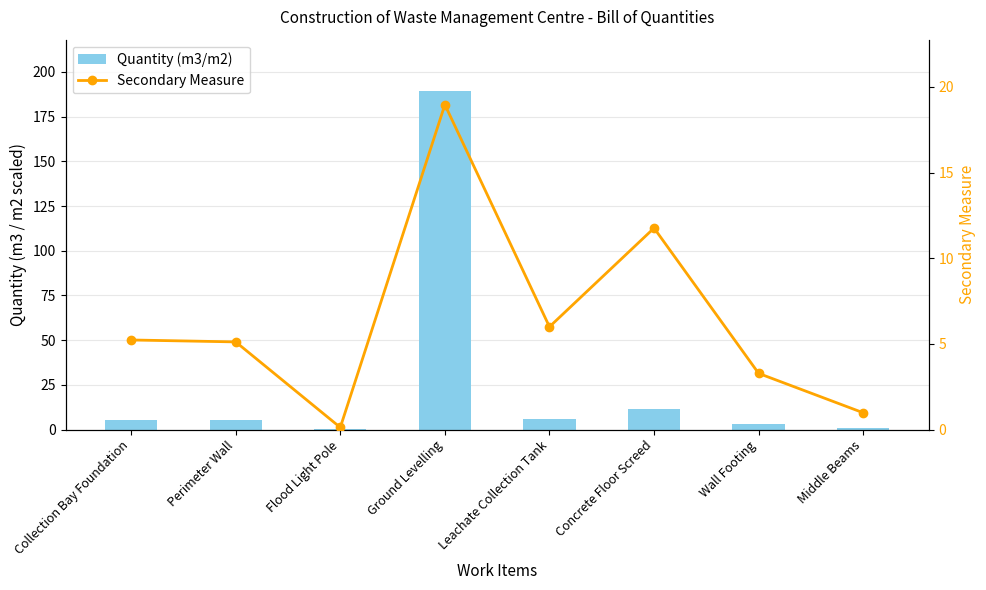

What is the smallest value displayed?

0.1